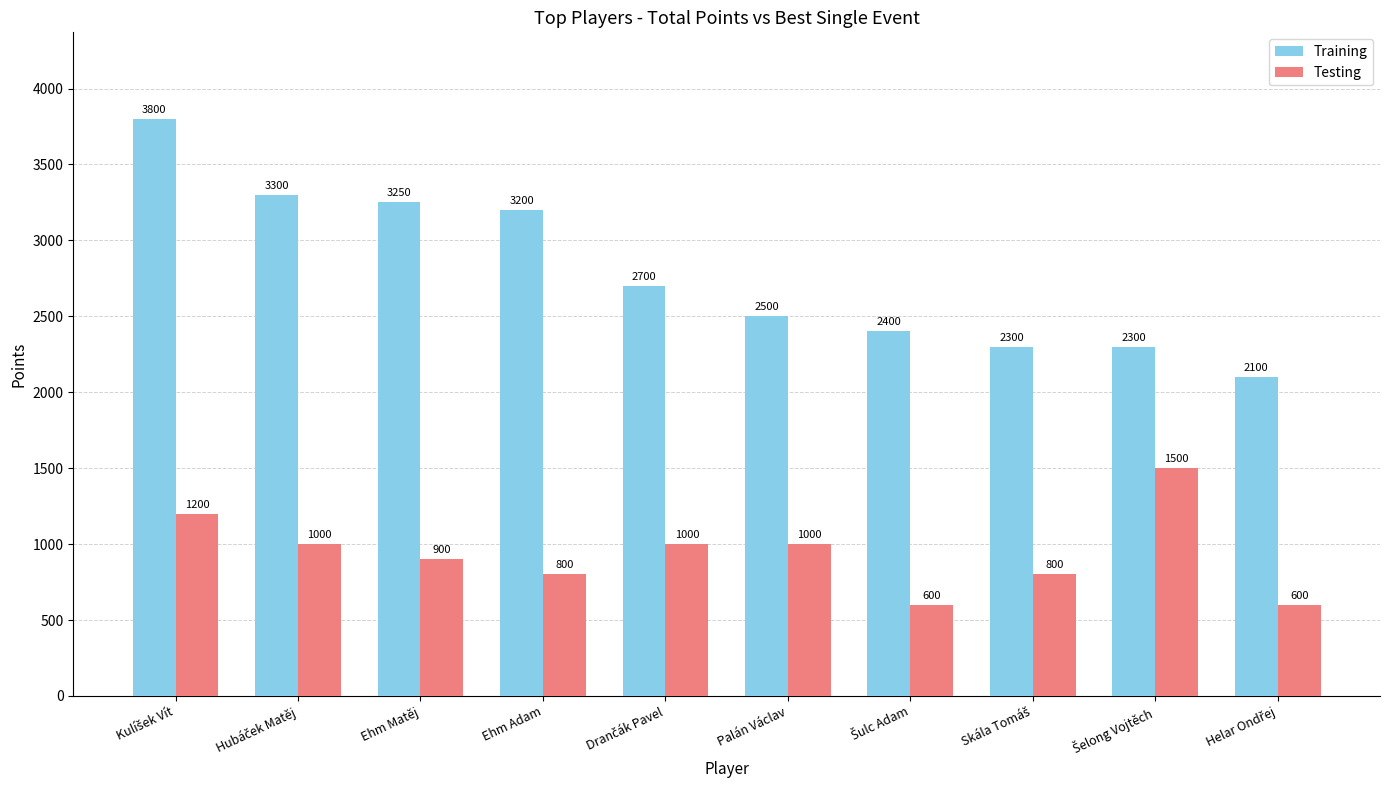

Reading left to right, extract all data points from this chart.

Training: 3800	3300	3250	3200	2700	2500	2400	2300	2300	2100
Testing: 1200	1000	900	800	1000	1000	600	800	1500	600